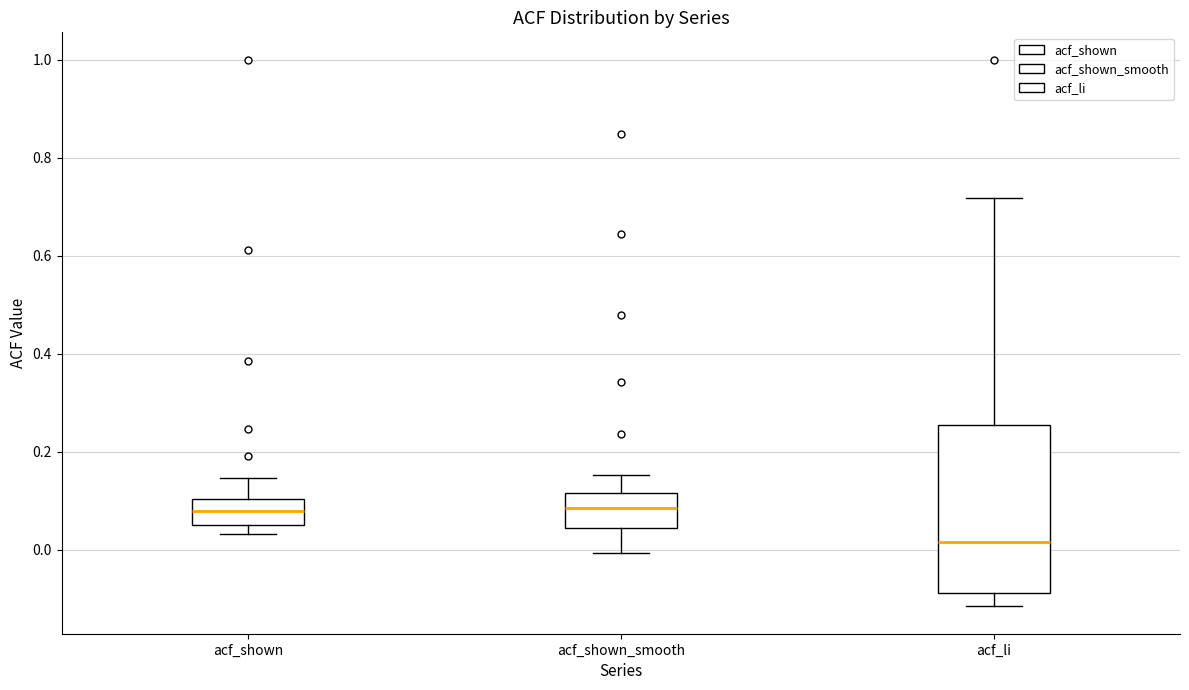

Reading left to right, transcribe this box plot: for each box, give where its median line is, the range the box spans, and where its two whiskers end, as read against the y-axis. The values are not printed on the chart, so give them approximately, as read against the axis.

acf_shown: median 0.08, box 0.04 to 0.10, whiskers 0.04 (just below the box's lower edge) to 0.14
acf_shown_smooth: median 0.08, box 0.04 to 0.12, whiskers 0.00 to 0.16
acf_li: median 0.02, box -0.08 to 0.26, whiskers -0.12 to 0.72